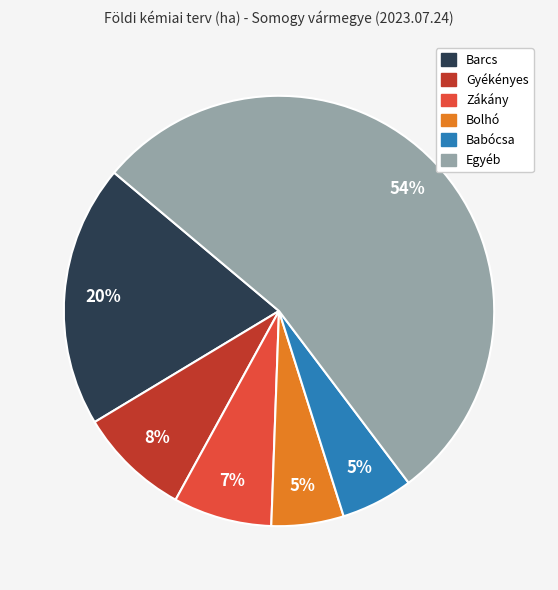

Does any single category account for the majority?

Yes